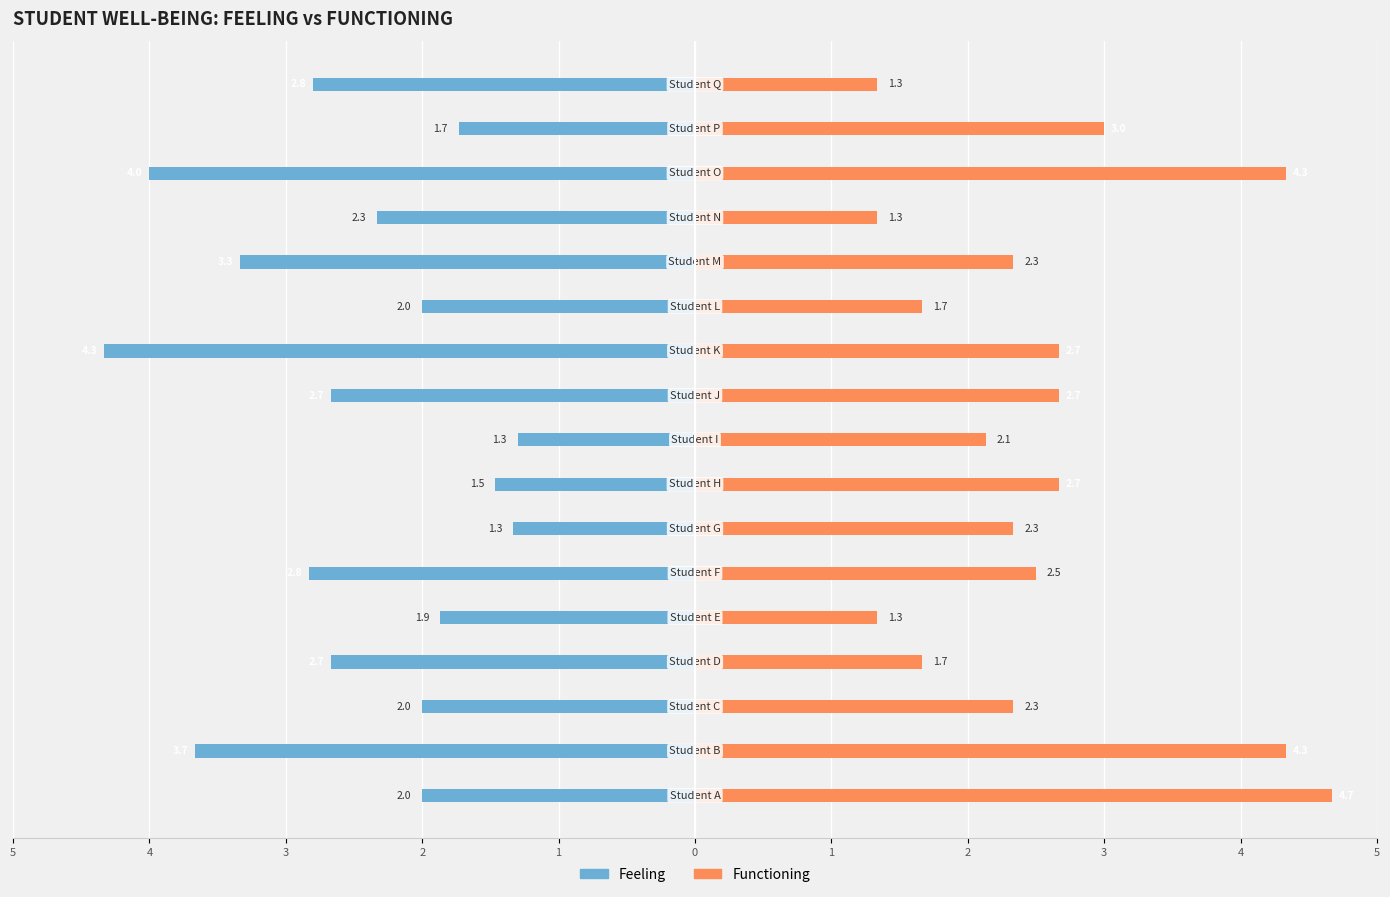

How many data points in Functioning are less than 2?

5